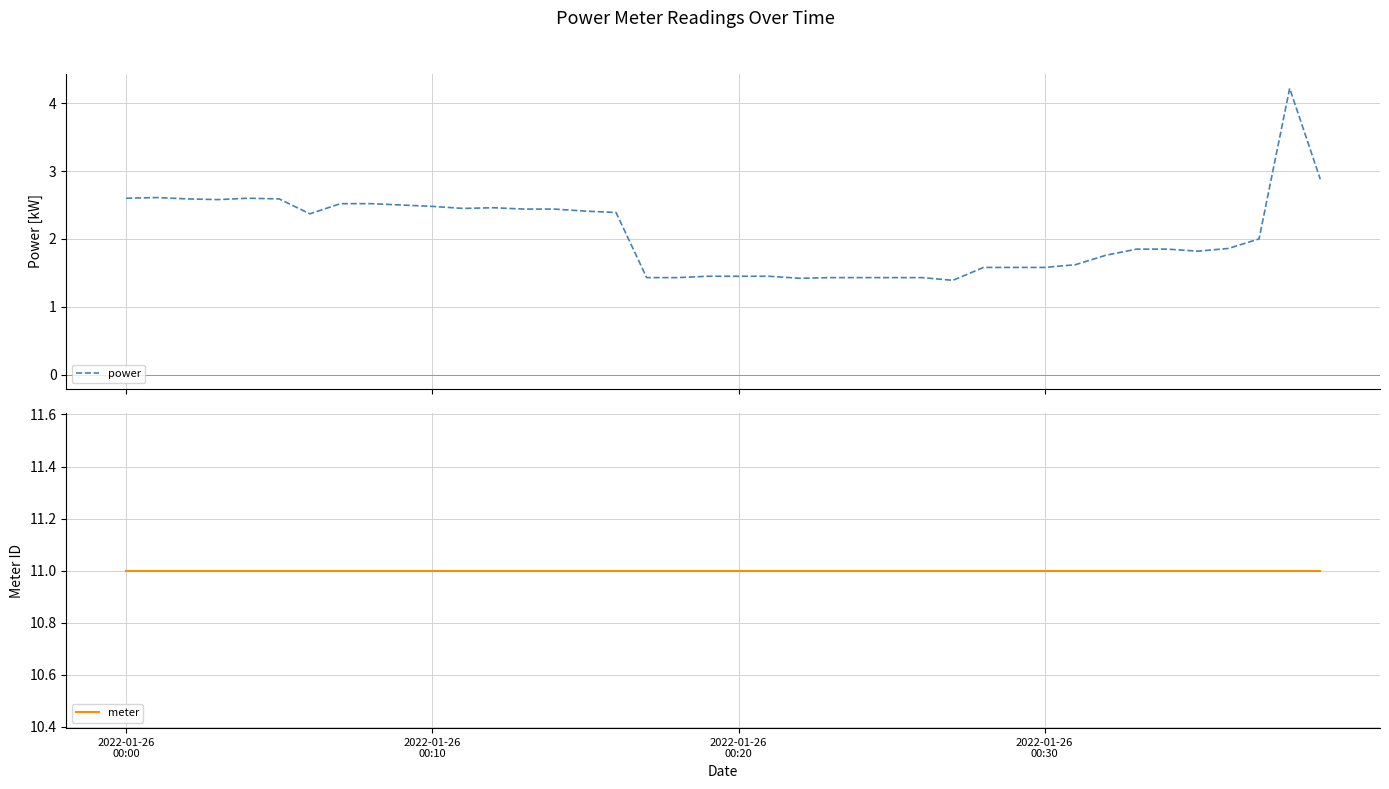

Is this an area chart (filled region under the line)?

No